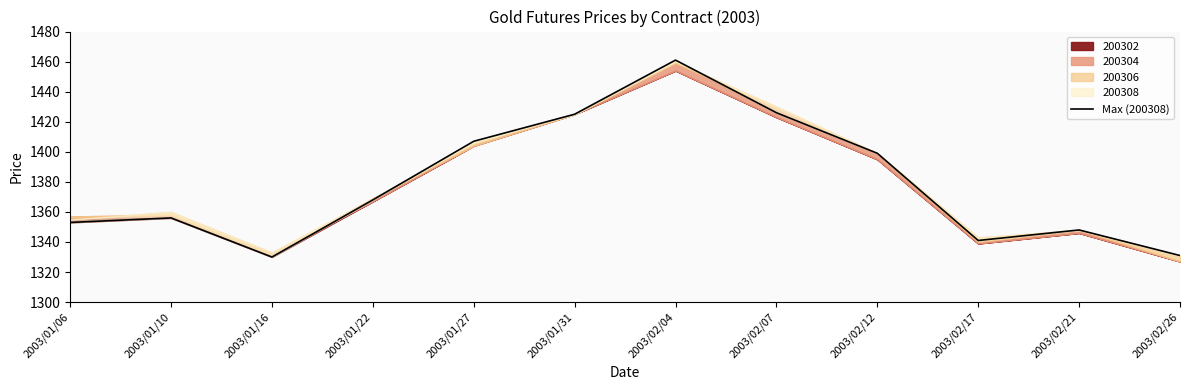

Where is the data nearest to the value 1395?

2003/02/12